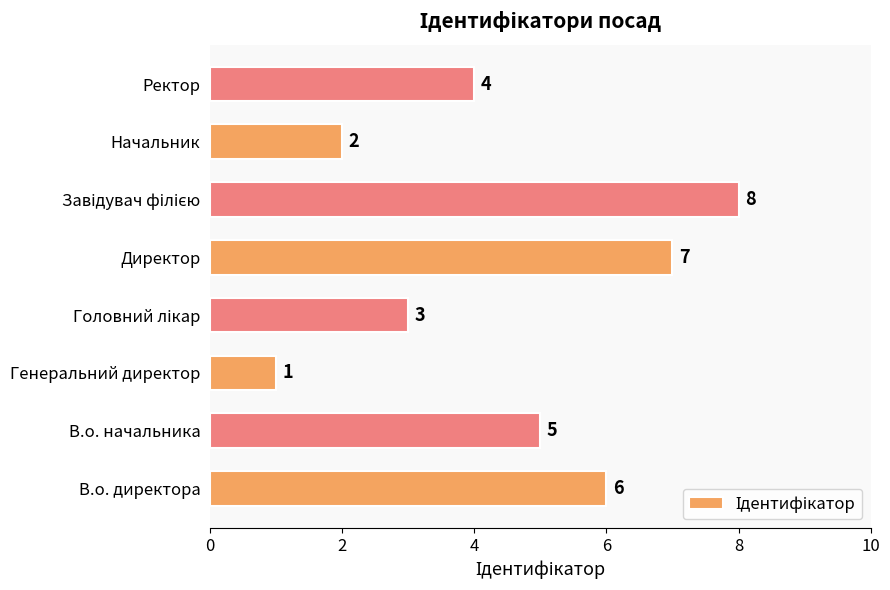

What is the difference between the second highest and minimum values?

6